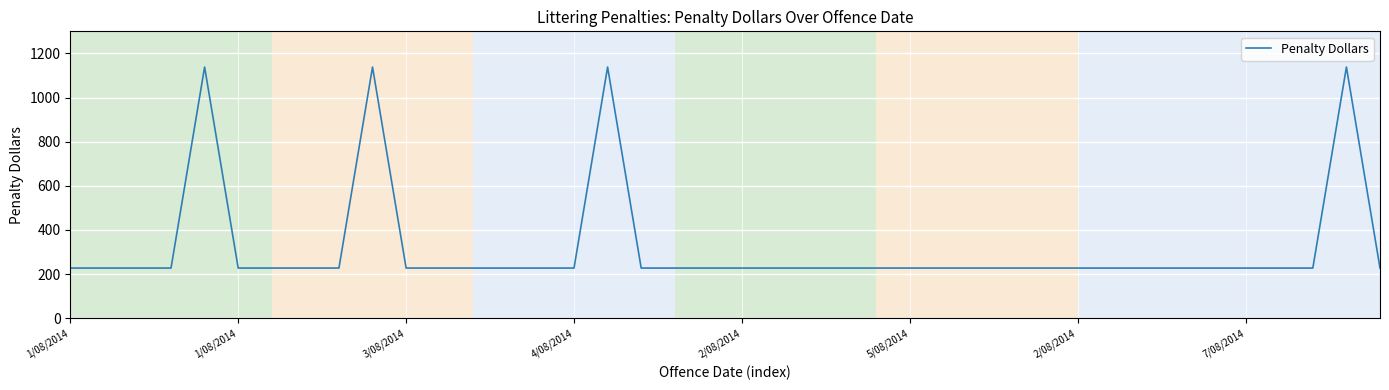

What is the greatest value displayed?

1138